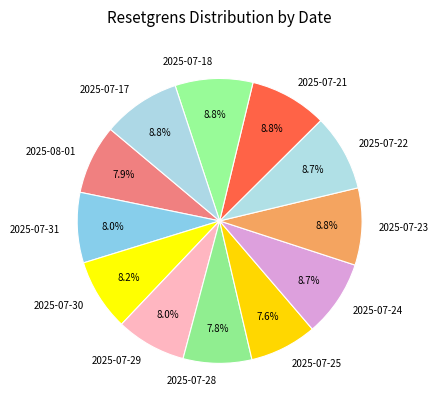

To the nearest percent, what percentage of the pie is 2025-08-01?

8%